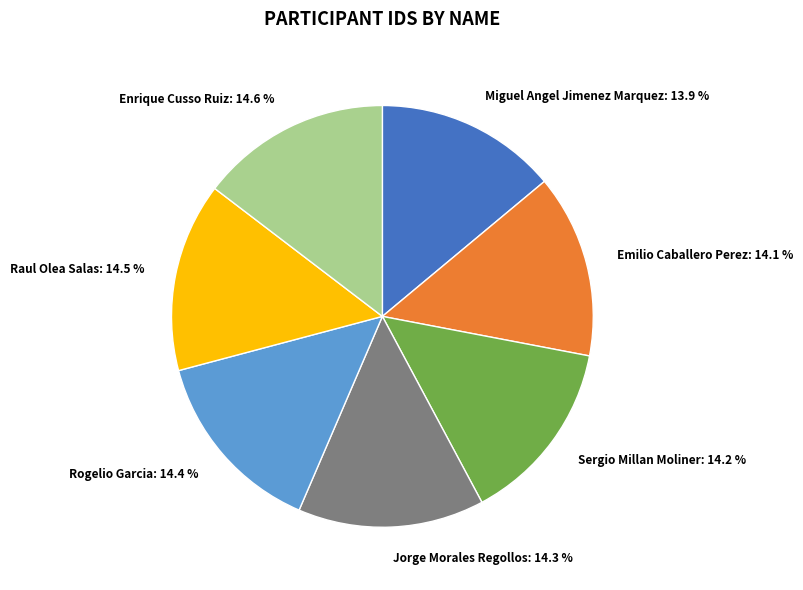

To the nearest percent, what percentage of the pie is Emilio Caballero Perez?

14%